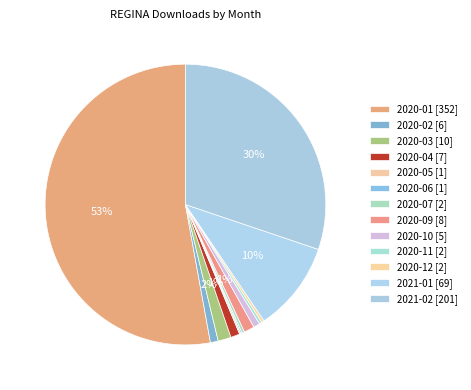

Combined, what portion of the pie is 2020-05 and 2020-10?

0.9%